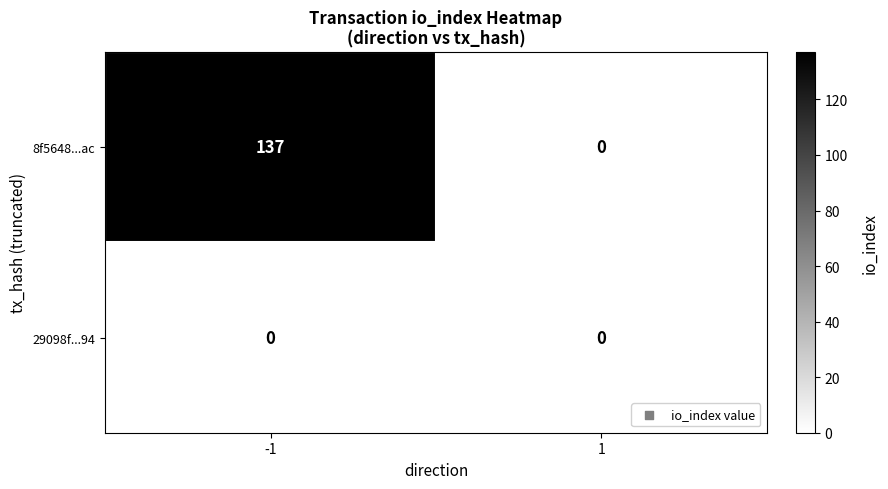

How many distinct data groups are displayed?

2